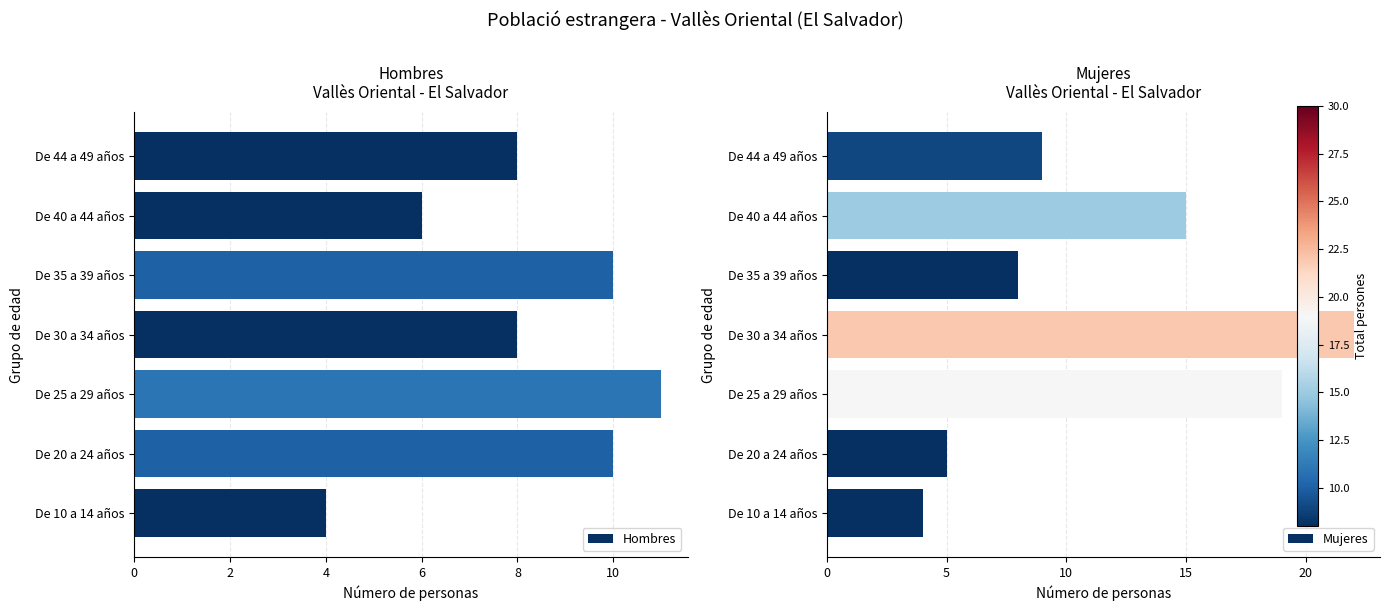

How many Hombres values are between 6 and 10?

5